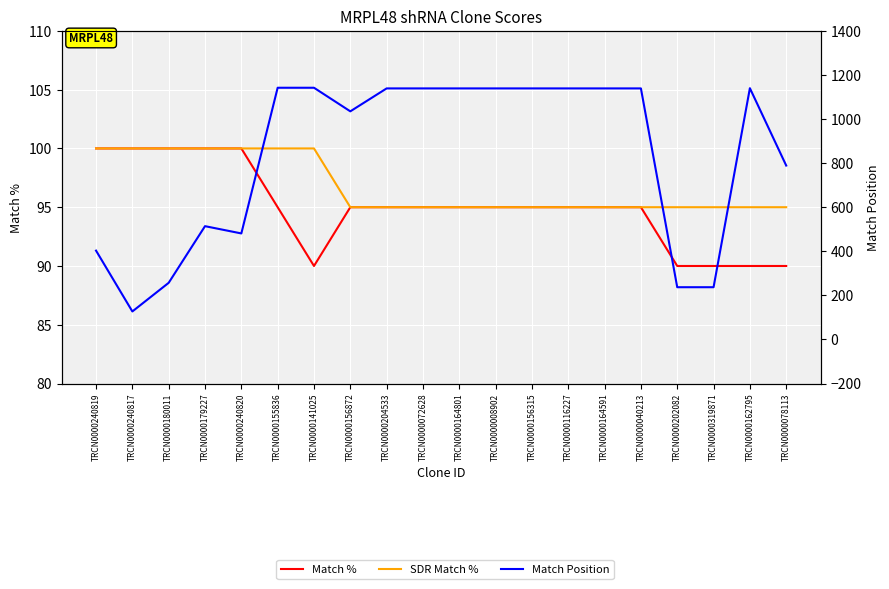

True or false: SDR Match % and Match % cross at least once.

False